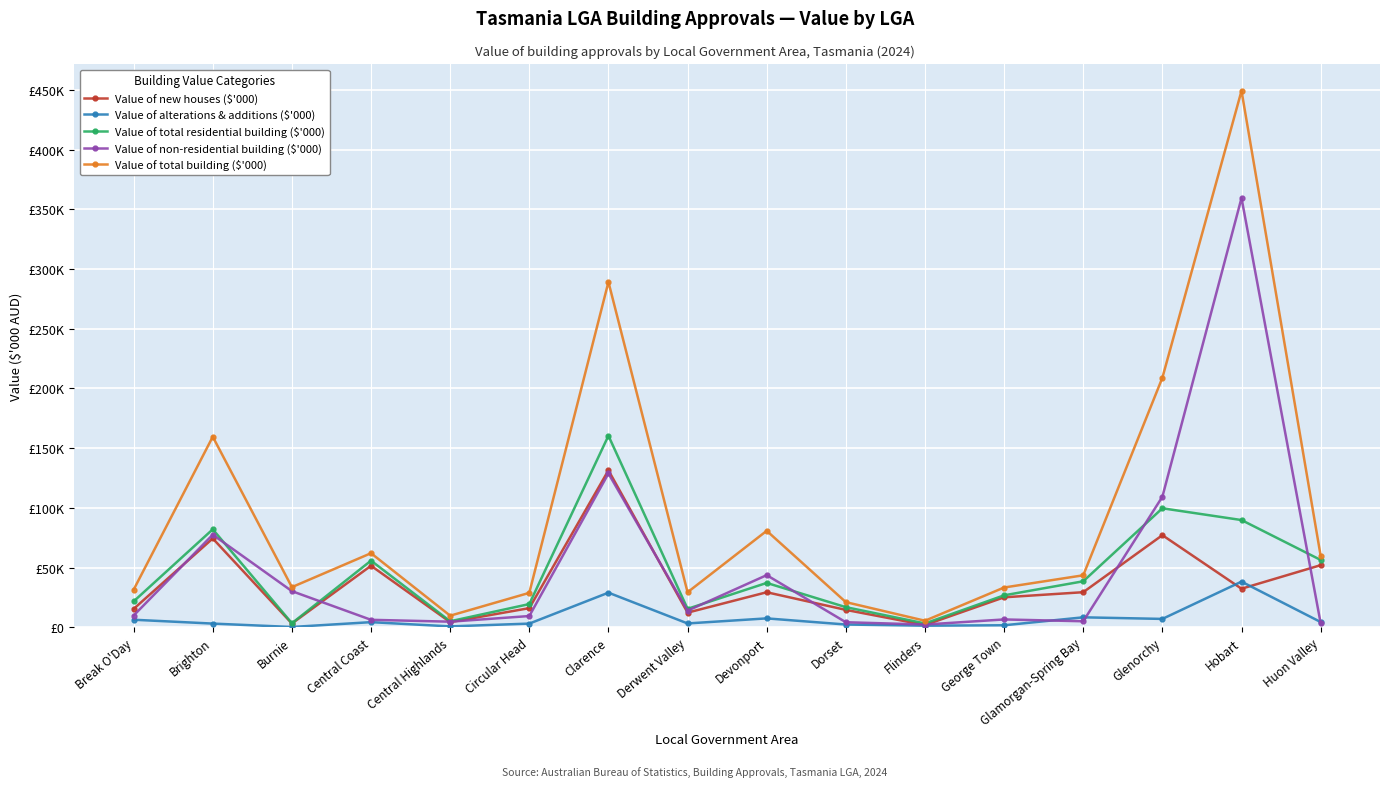

The Value of total residential building ($'000) series shows 15431.5 at Derwent Valley. True or false?

True